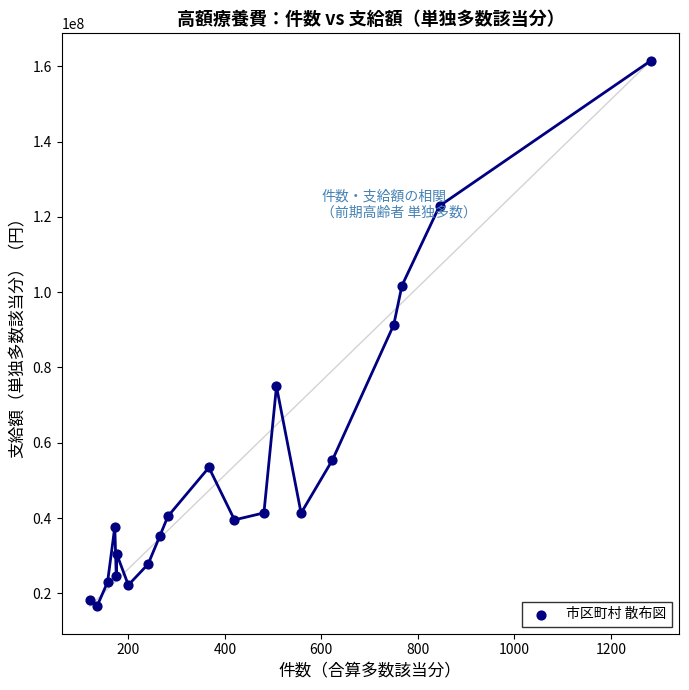

What is the range of Y values (max minus min)?

144976459